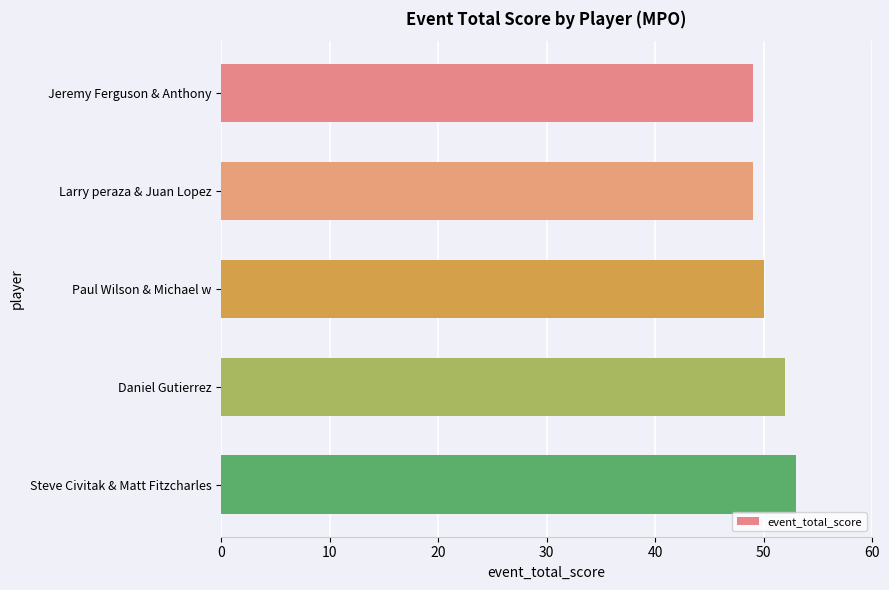

What is the maximum value shown in the chart?

53